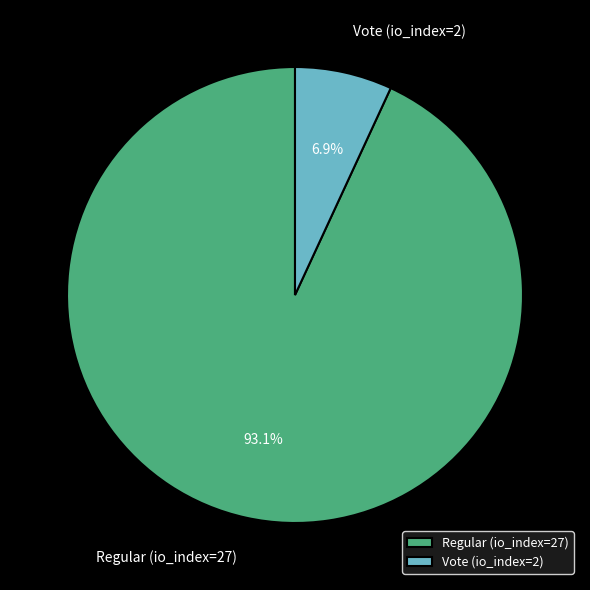

What is the ratio of the value at Vote (io_index=2) to the value at Regular (io_index=27)?

0.1